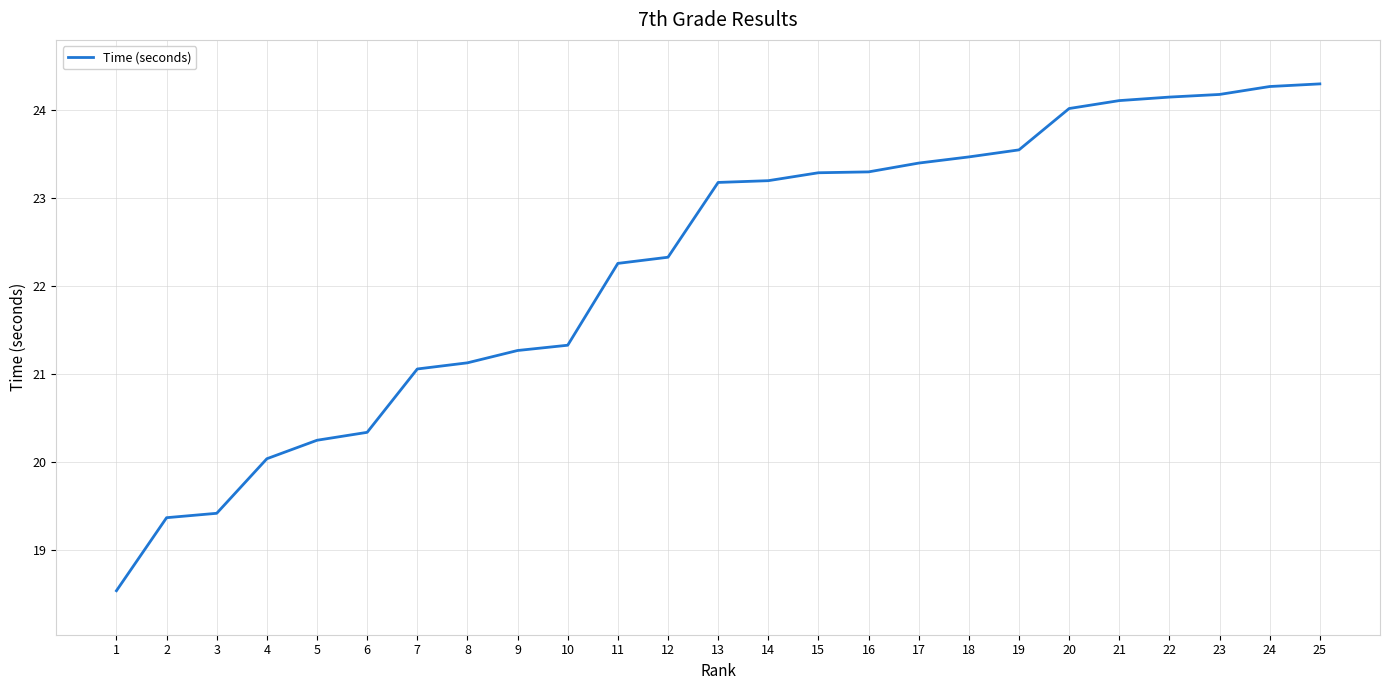

What is the difference between the values at 16 and 8?

2.2